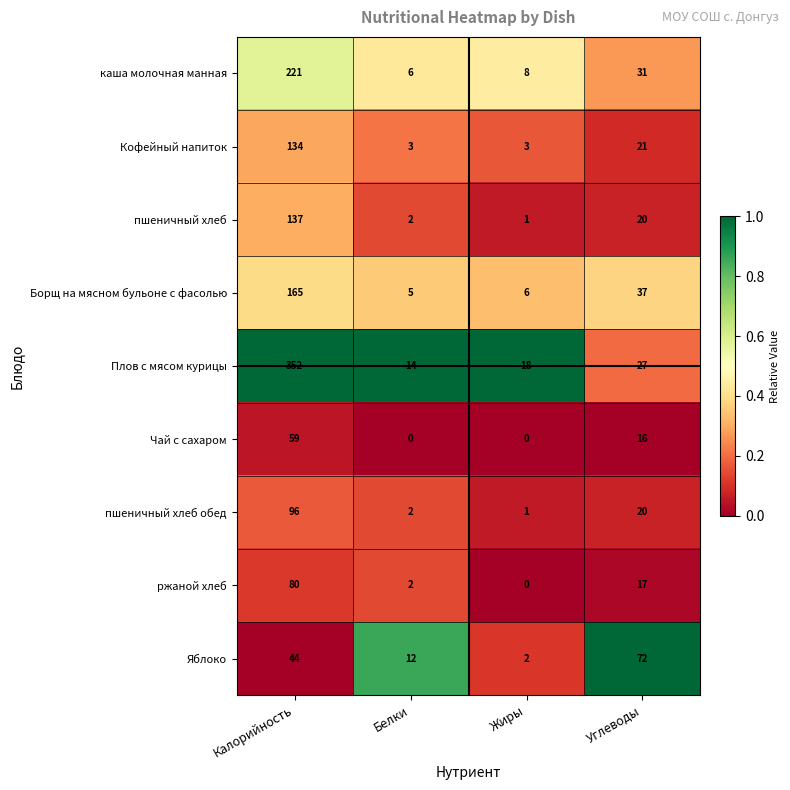

Which series has the largest total across all categories?

Плов с мясом курицы